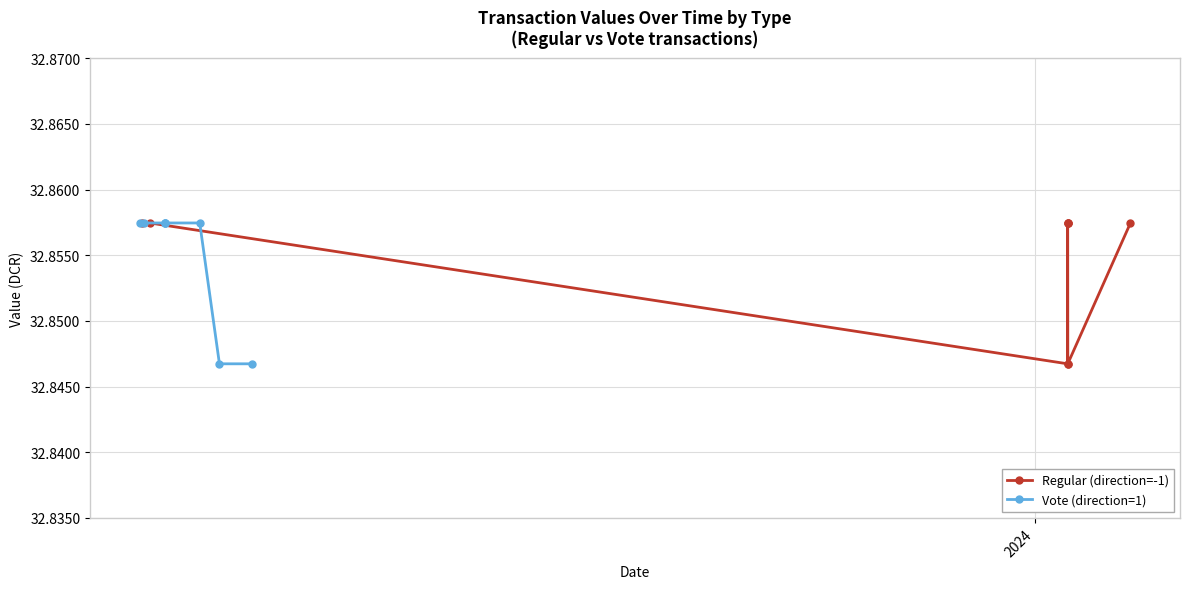

Does the chart display data point markers on the line(s)?

Yes